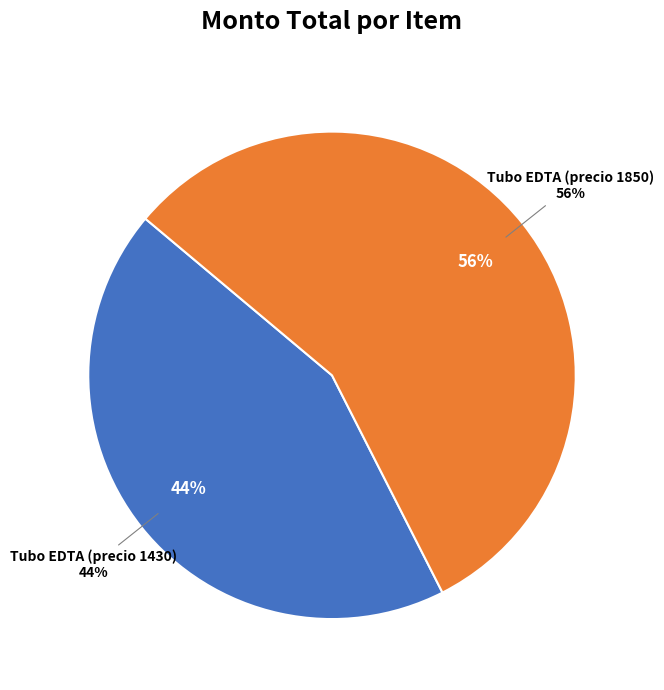

How many segments does this pie chart have?

2